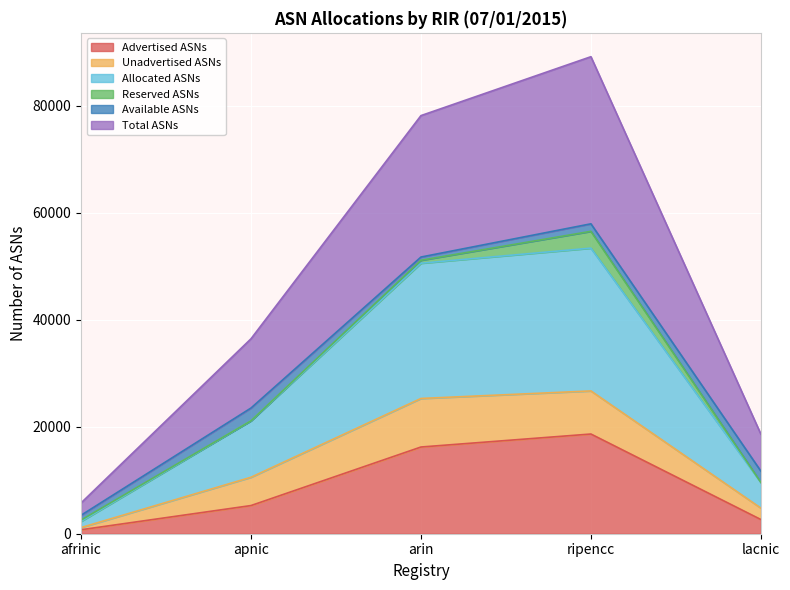

What is the label of the 1st point from the right?

lacnic